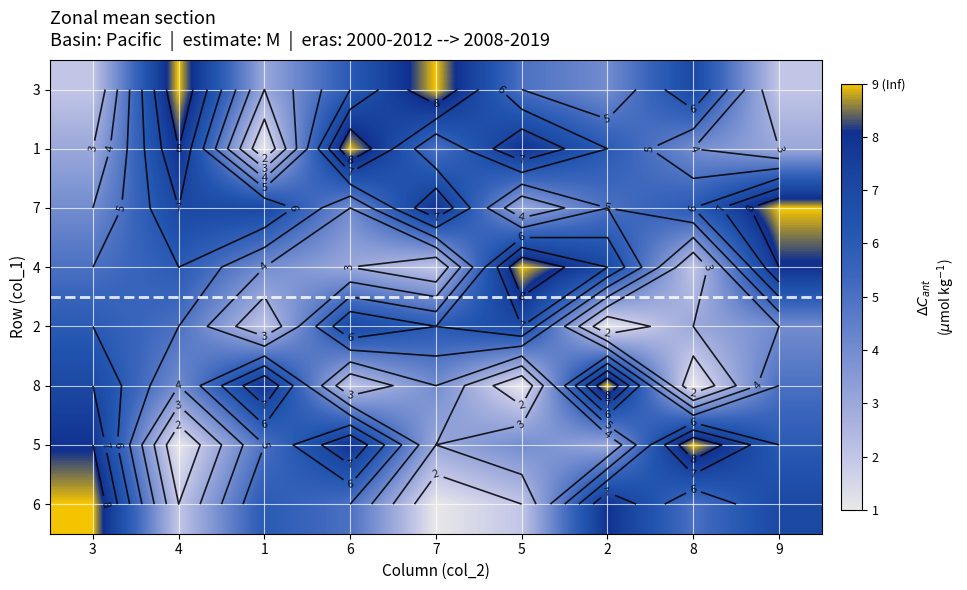

What is the average value of the 1 series?

5